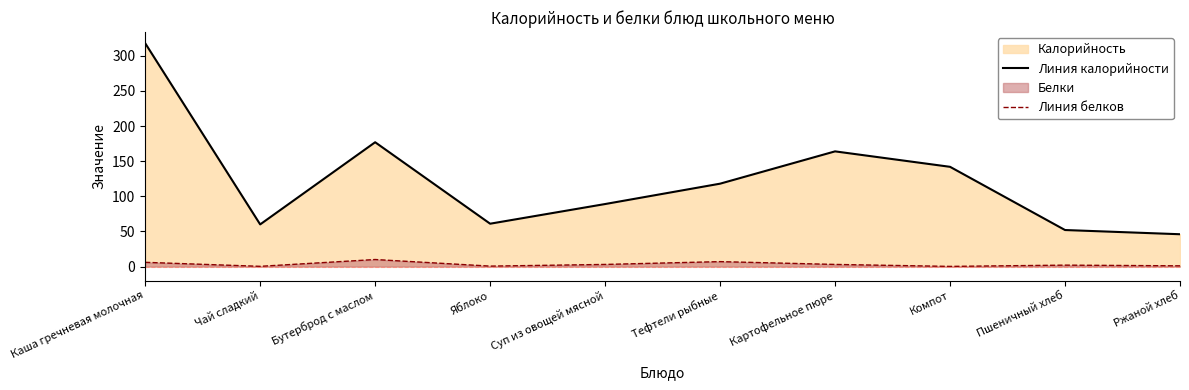

What is the label of the 3rd point from the right?

Компот